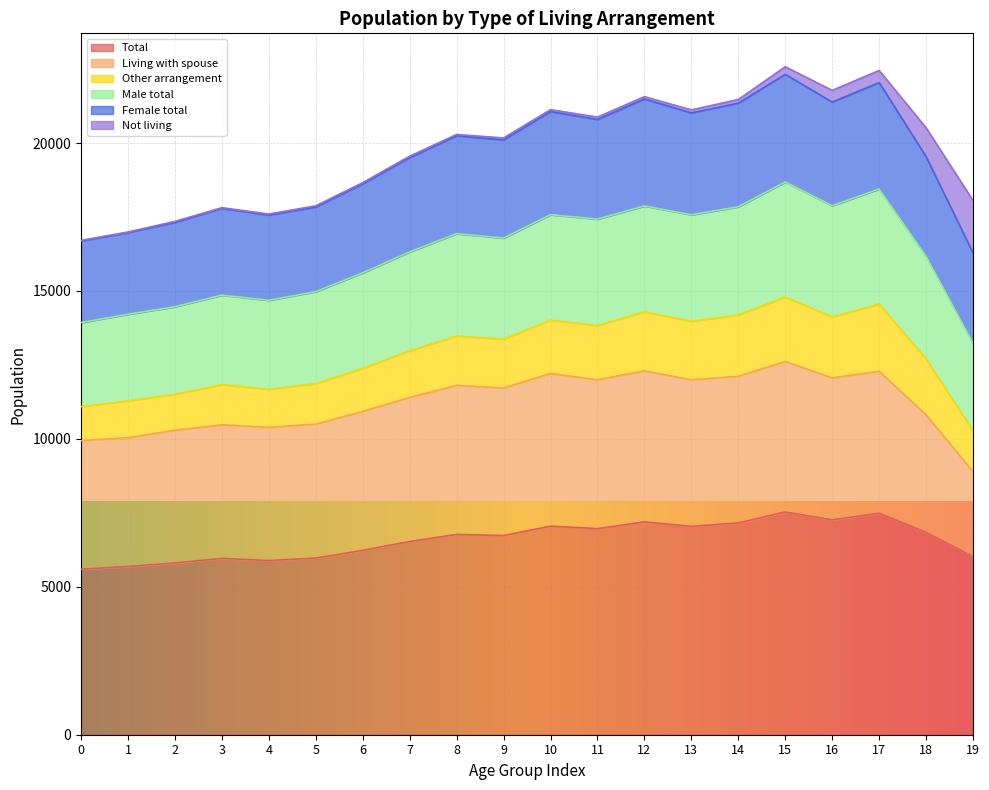

How many data points does each series have?

20